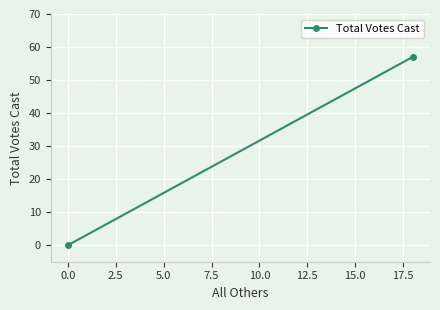

Count the values in the range 0 to 57.

2